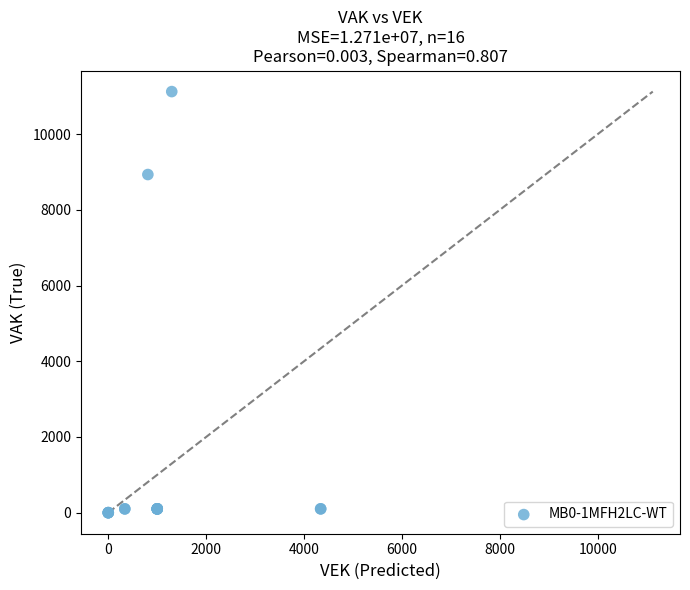

What Y value in the scatter plot is closest to 5561?

8932